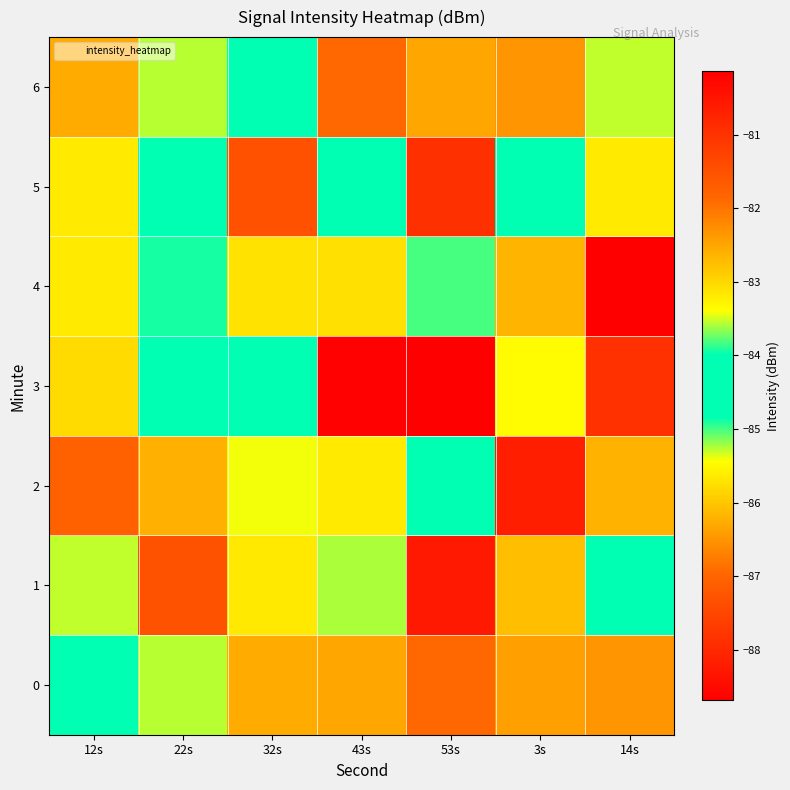

Reading left to right, transcribe all the data shown in this chart.

0: 12s=-84.1	22s=-83.6	32s=-82.5	43s=-86.3	53s=-81.9	3s=-86.4	14s=-82.3
1: 12s=-83.5	22s=-81.5	32s=-85.7	43s=-85.2	53s=-80.6	3s=-86.1	14s=-84.0
2: 12s=-87.1	22s=-86.2	32s=-85.4	43s=-85.6	53s=-84.5	3s=-80.7	14s=-82.6
3: 12s=-83.0	22s=-84.1	32s=-84.2	43s=-88.6	53s=-88.7	3s=-83.3	14s=-81.0
4: 12s=-83.2	22s=-84.9	32s=-85.7	43s=-83.1	53s=-83.8	3s=-82.7	14s=-80.1
5: 12s=-85.6	22s=-84.6	32s=-87.3	43s=-84.4	53s=-81.0	3s=-84.4	14s=-85.6
6: 12s=-82.5	22s=-83.6	32s=-84.1	43s=-81.9	53s=-86.3	3s=-82.3	14s=-83.5